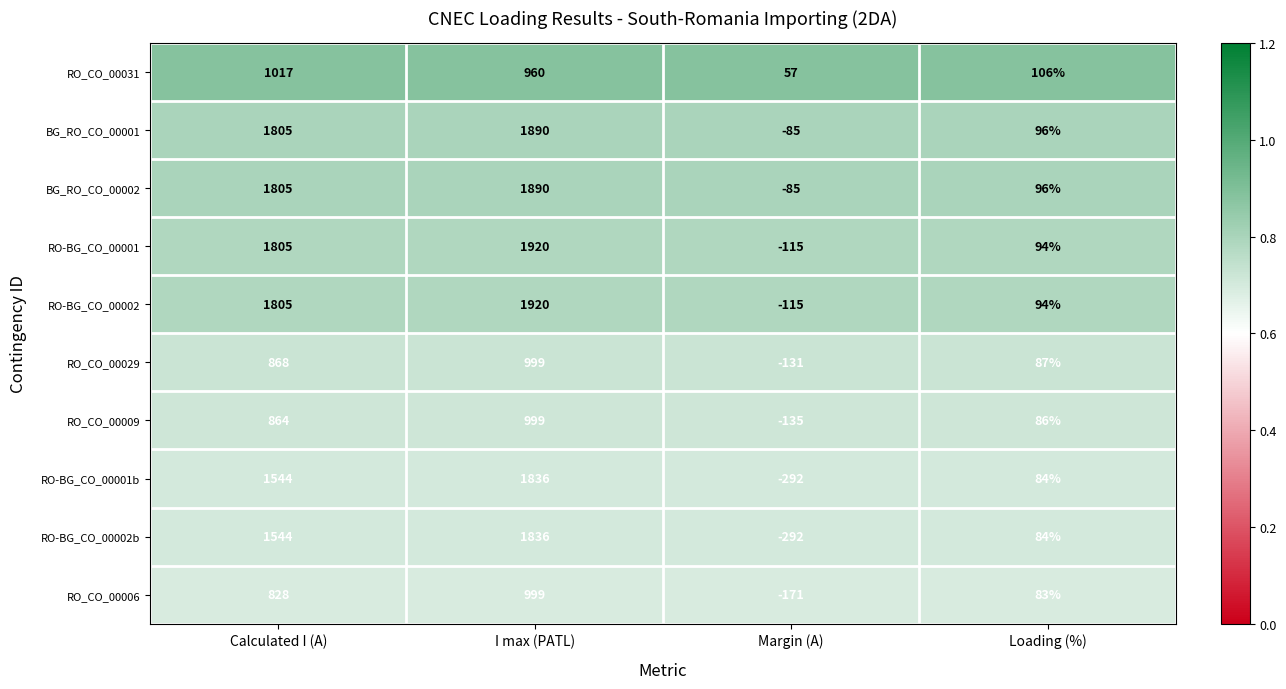

Is the value of RO_CO_00009 at I max (PATL) greater than the value of RO_CO_00006 at Calculated I (A)?

Yes